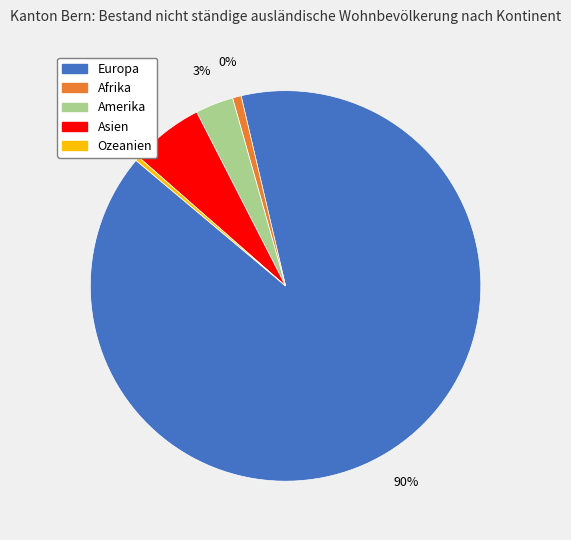

Is it true that Asien is 6% of the pie?

True